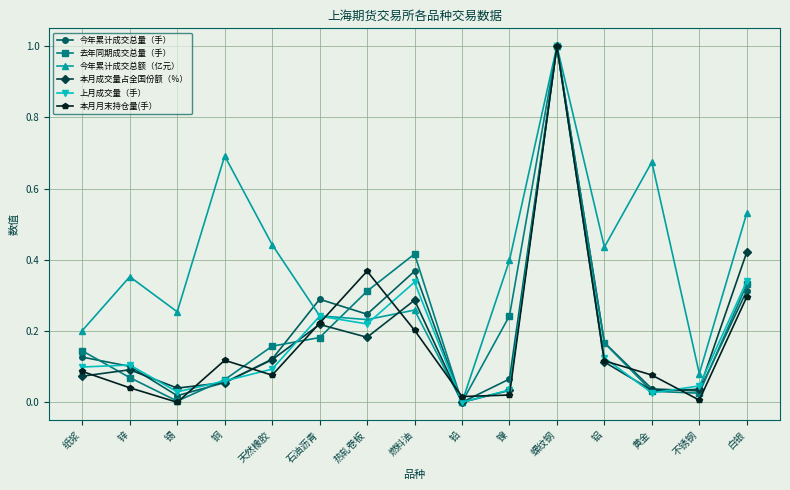

Between 纸浆 and 锡, which series saw the biggest shift?

去年同期成交总量（手）